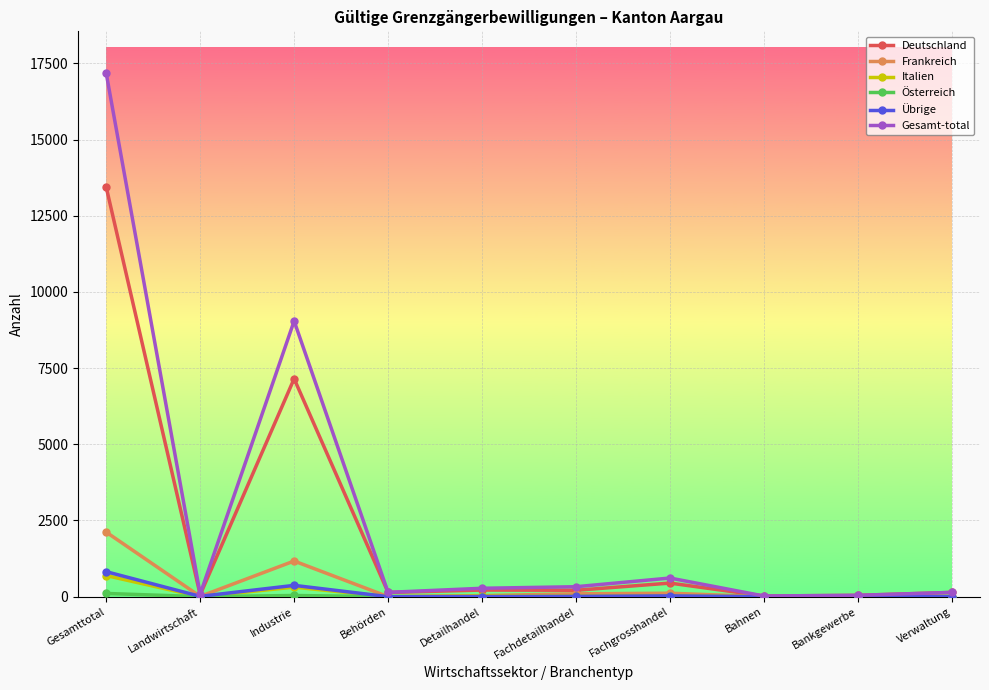

Which series changed the most between Gesamttotal and Detailhandel?

Gesamt-total